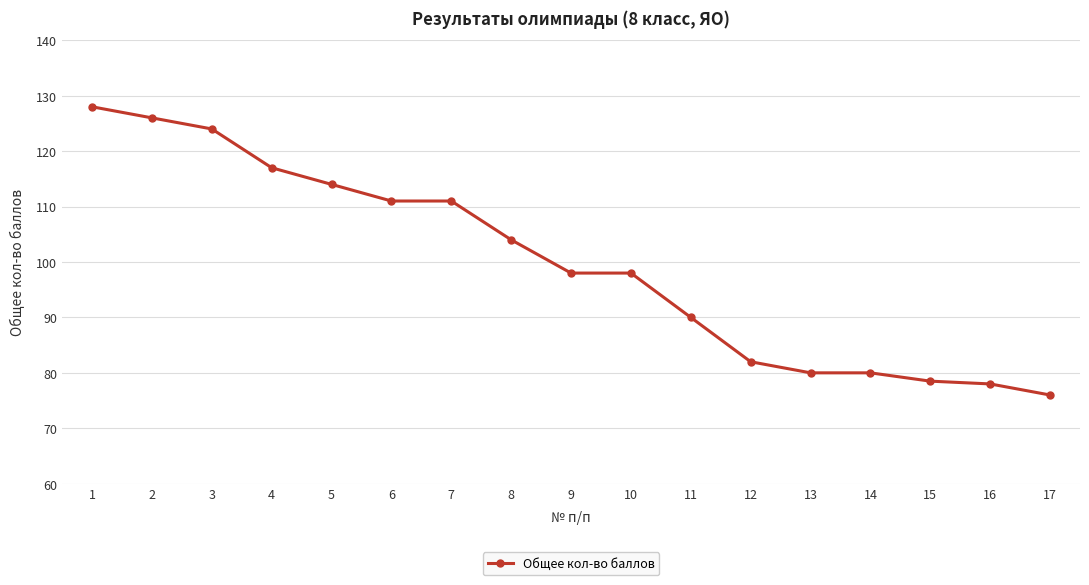

Is it true that the value at 4 is 117.0?

True